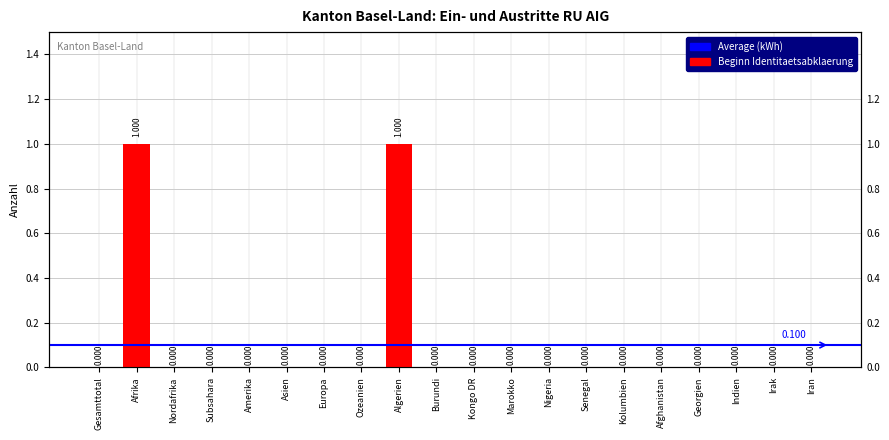

What position from the left is Irak?

19